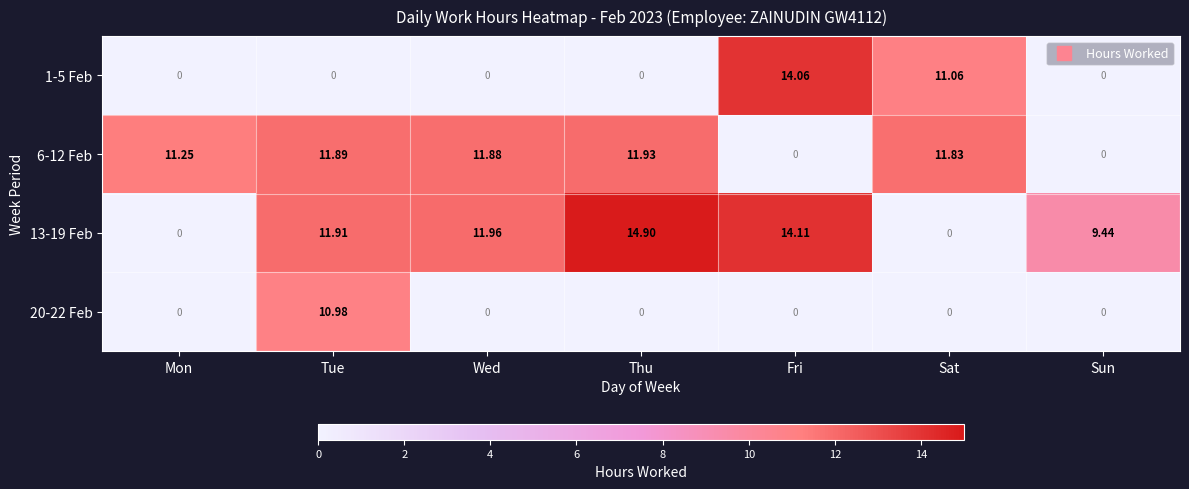

At which category is the sum across all series the highest?

Tue